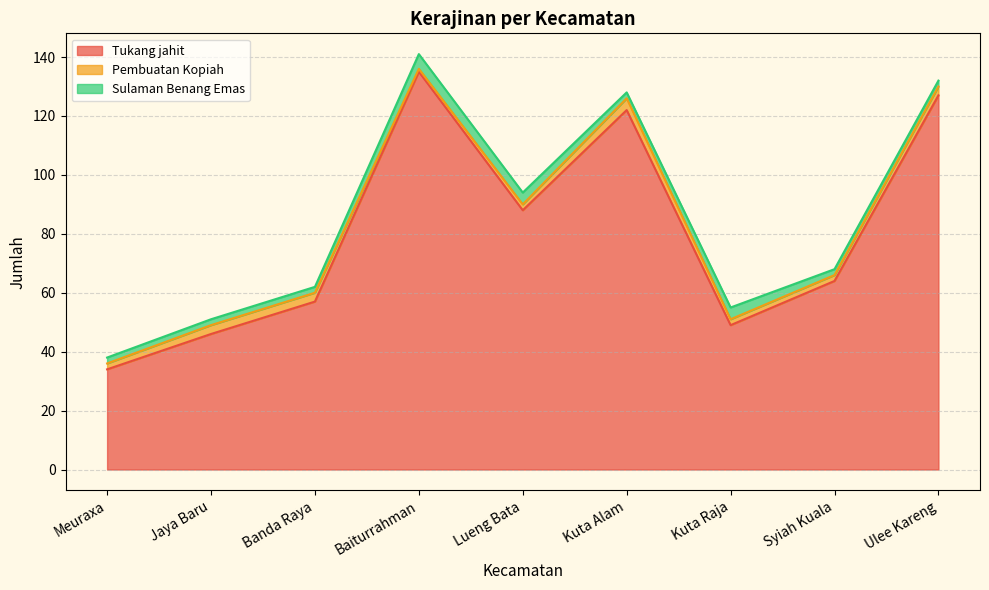

How many data points in Pembuatan Kopiah are above 2?

4